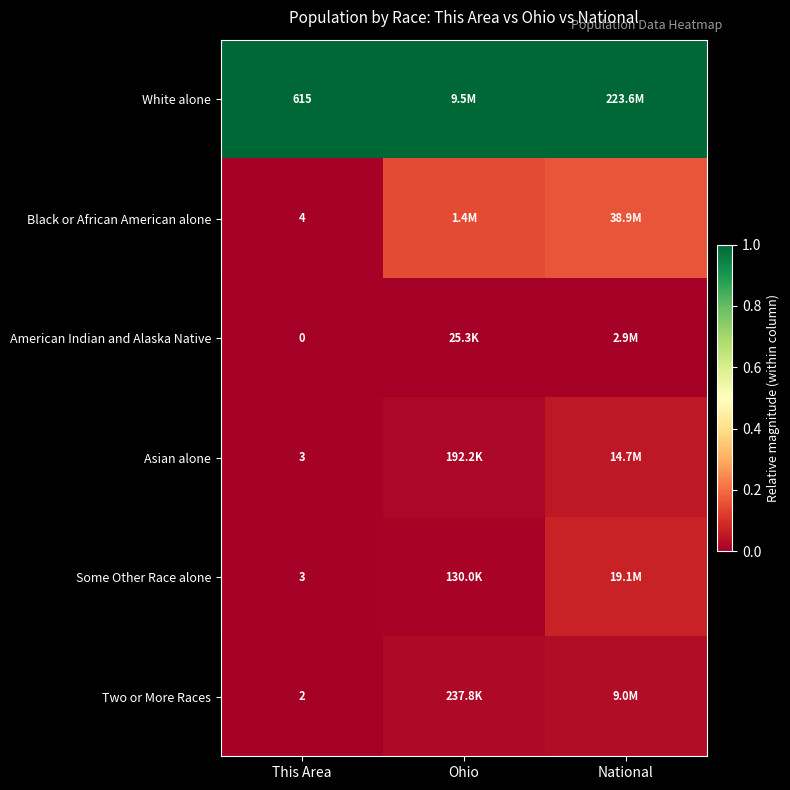

The Some Other Race alone series shows 0.1 at National. True or false?

False